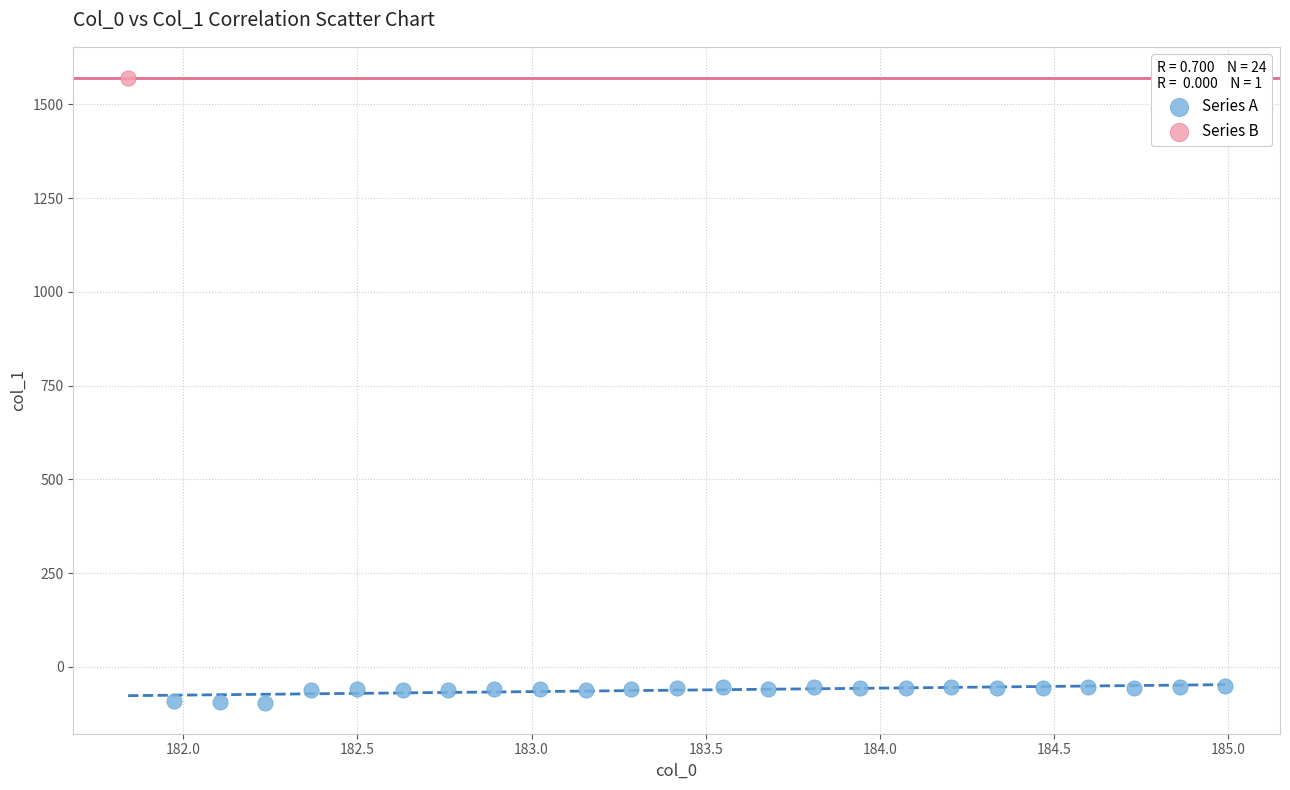

What are all the series names shown in the legend?

Series A, Series B